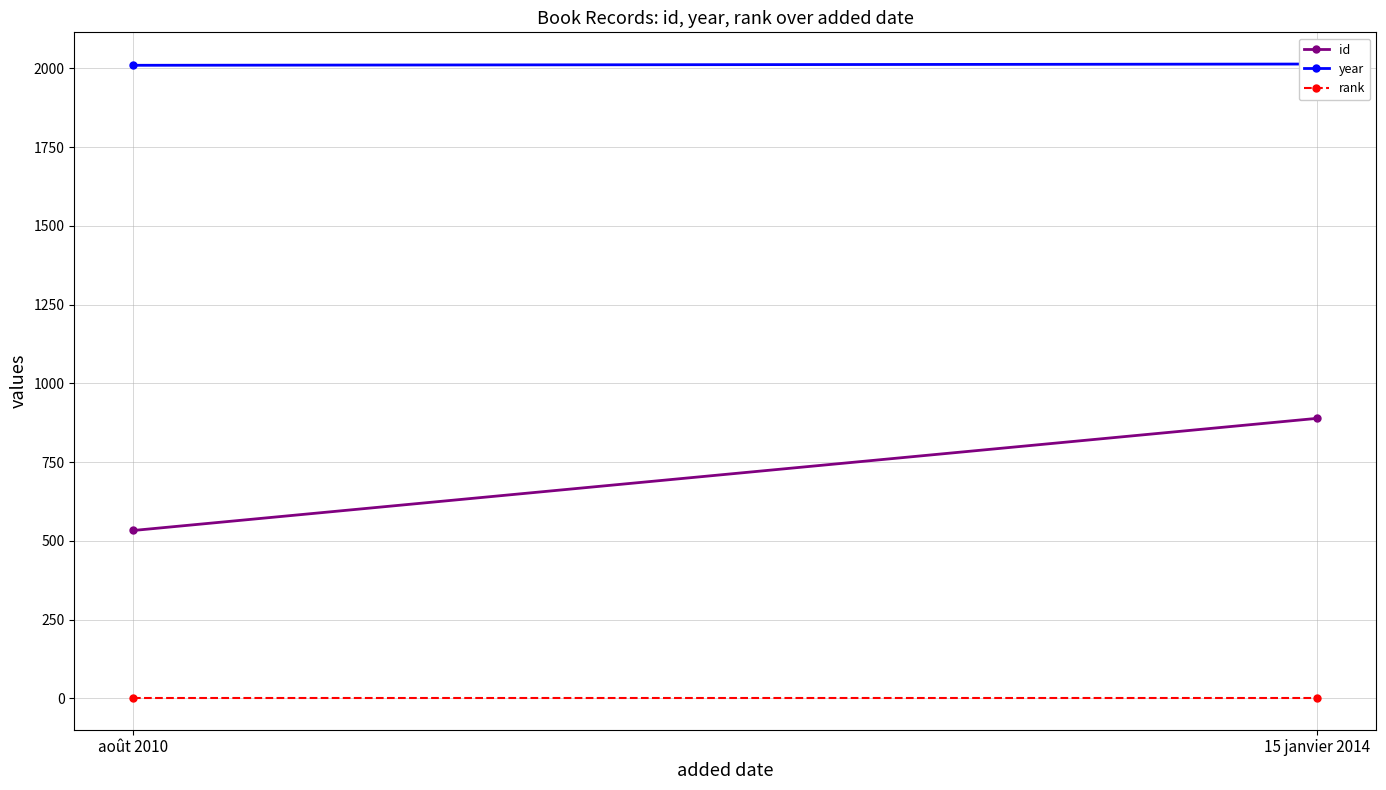

What is the difference between the maximum and minimum values in the year series?

4